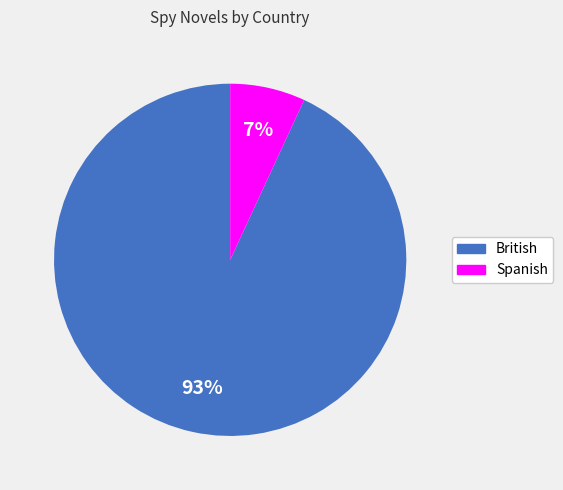

Rank the categories by value from lowest to highest.

Spanish, British